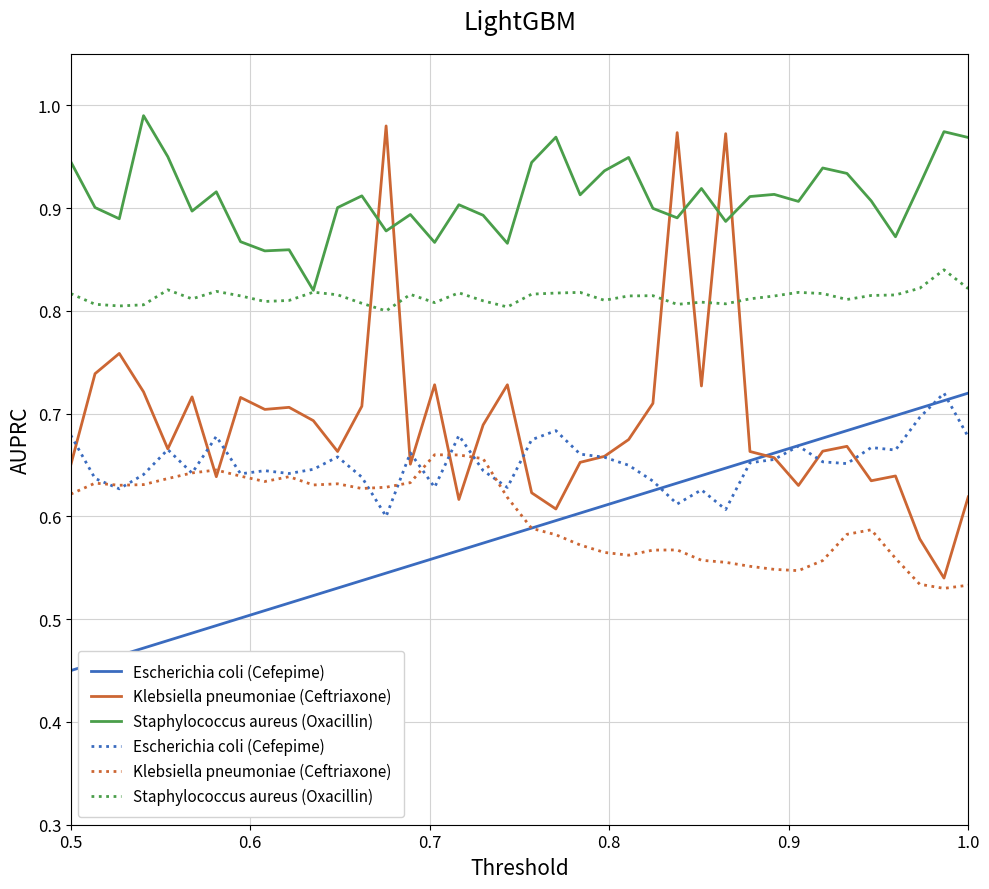

After their last crossing, which series has the higher values: Escherichia coli (Cefepime) or Klebsiella pneumoniae (Ceftriaxone)?

Escherichia coli (Cefepime)